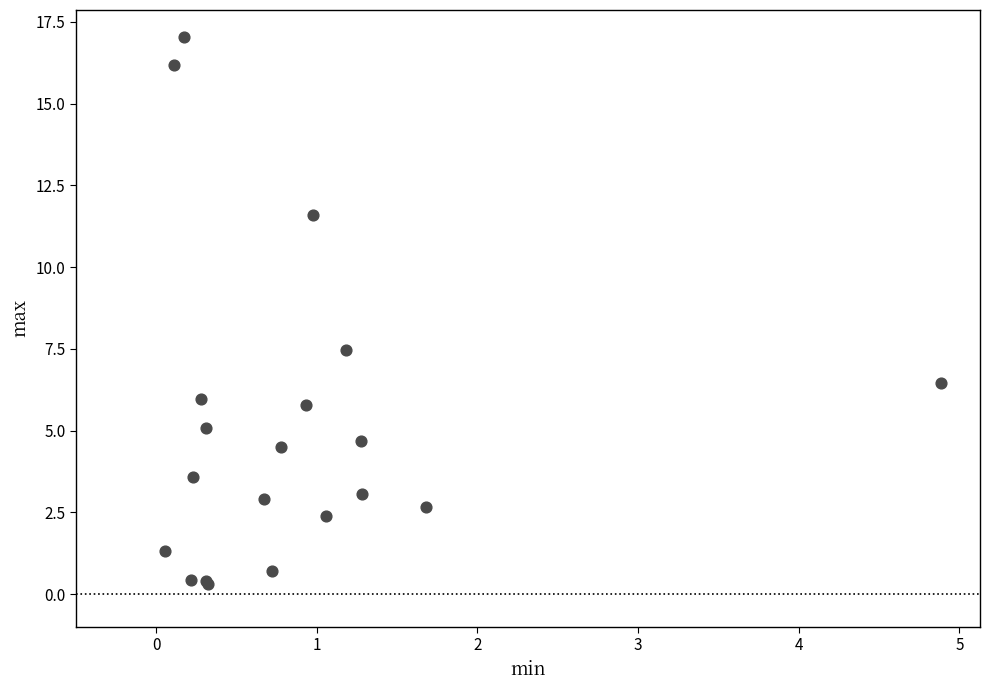

What Y value in the scatter plot is closest to 8?

7.5